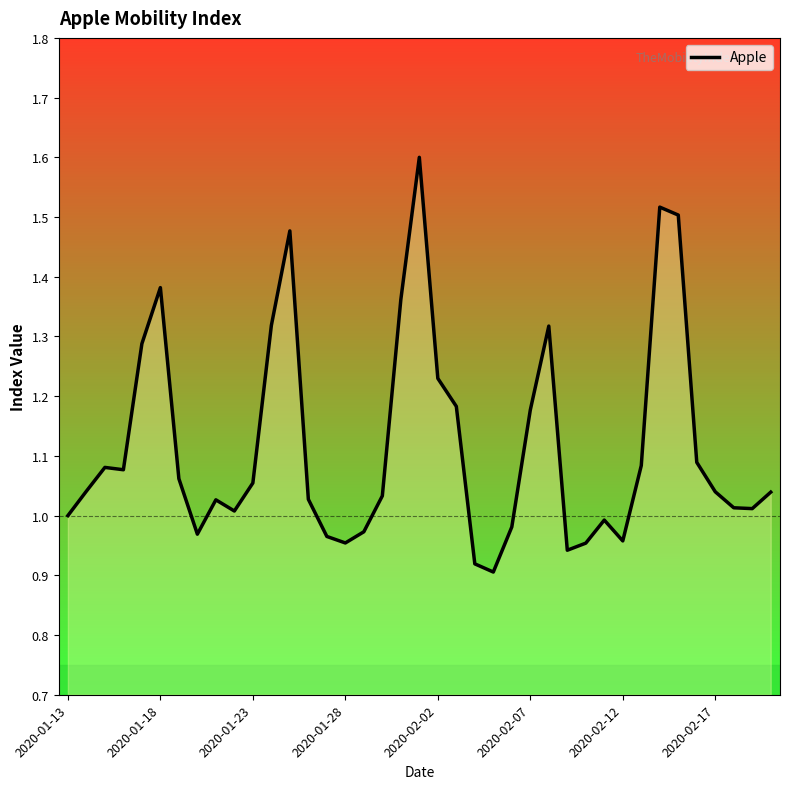

What is the maximum value shown in the chart?

1.6